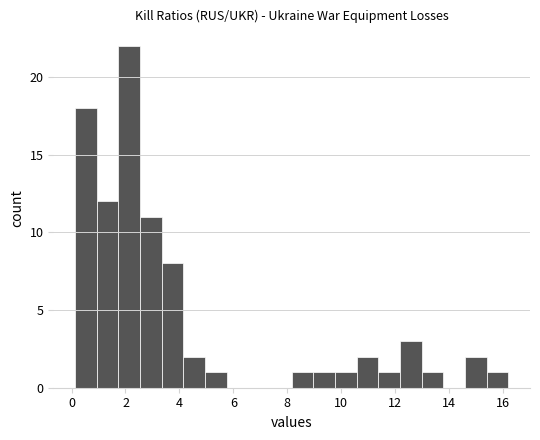

How tall is the bar that spans 4.2 to 5.0 on the x-axis? Neither the bar edges nor the heights are printed on the chart, so give them approximately, as read against the axes.

2